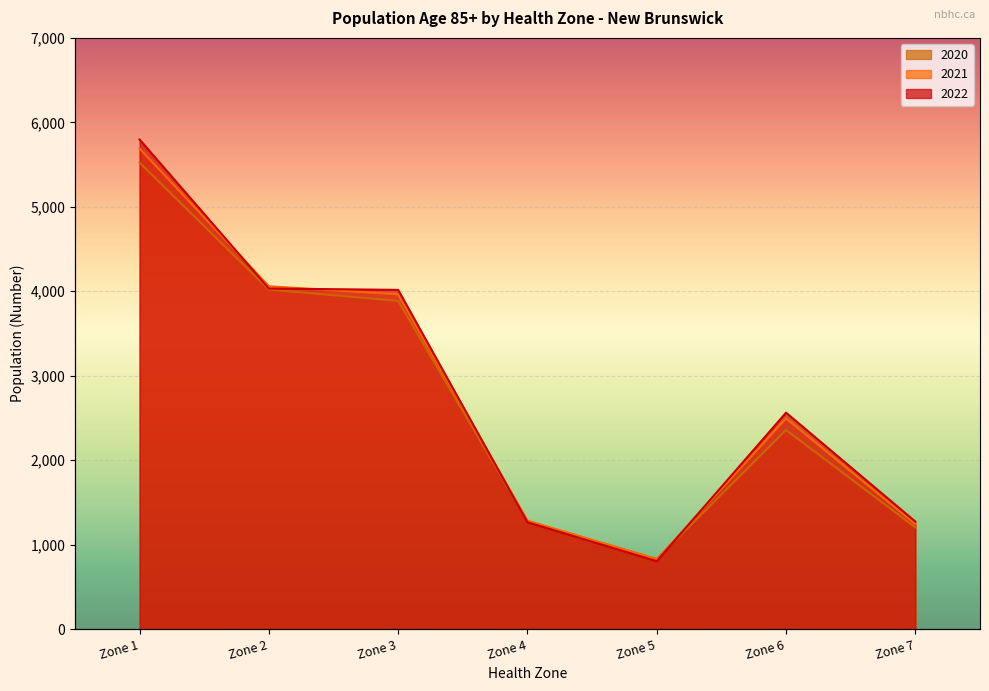

What is the value of the 2020 point at the 6th from the left?

2357